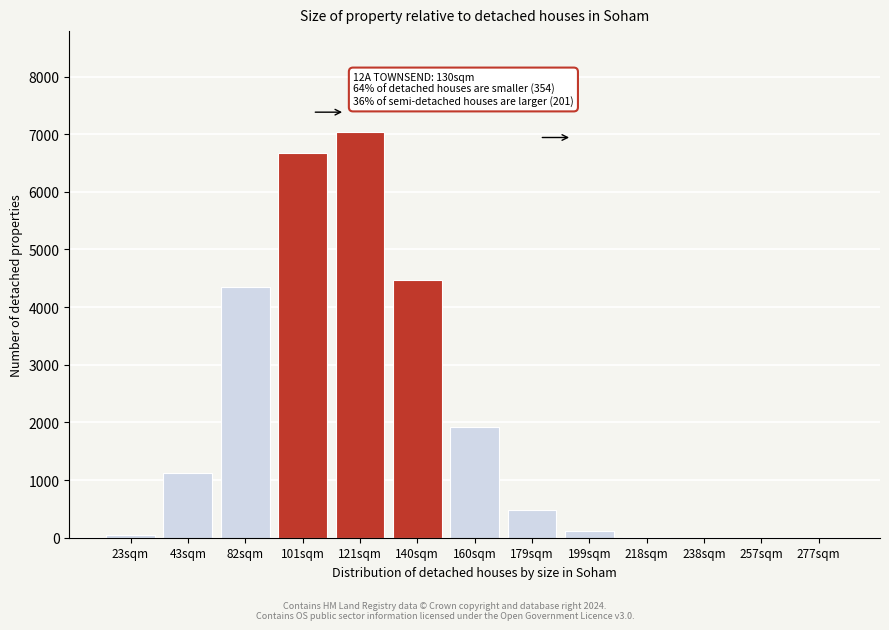

Which label corresponds to the largest value in the chart?

121sqm